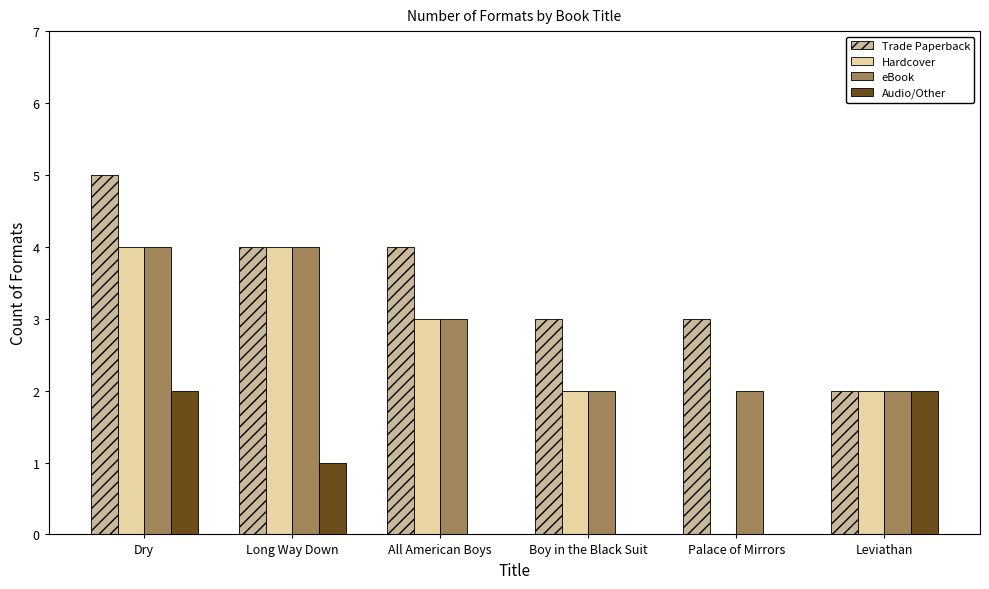

What is the approximate value of Hardcover at Long Way Down?

4